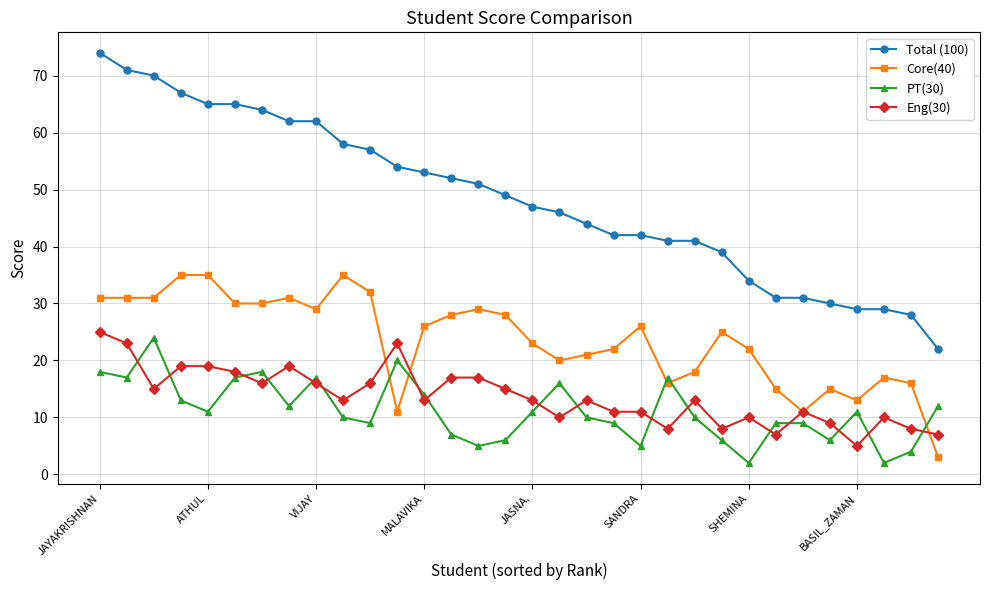

What is the difference between the maximum and minimum values in the Core(40) series?

32